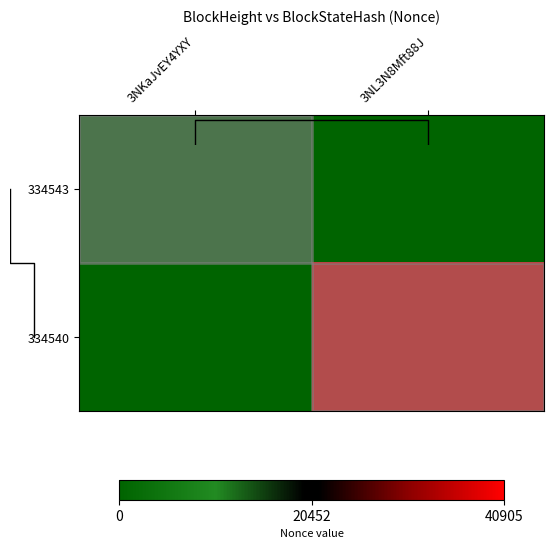

At how many categories does at least one series exceed 14983?

1